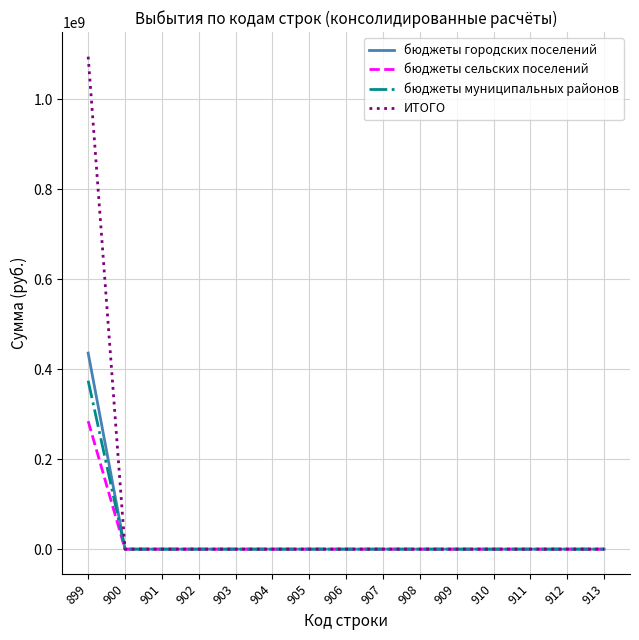

The value of ИТОГО at 910 is 500586358.2. True or false?

False